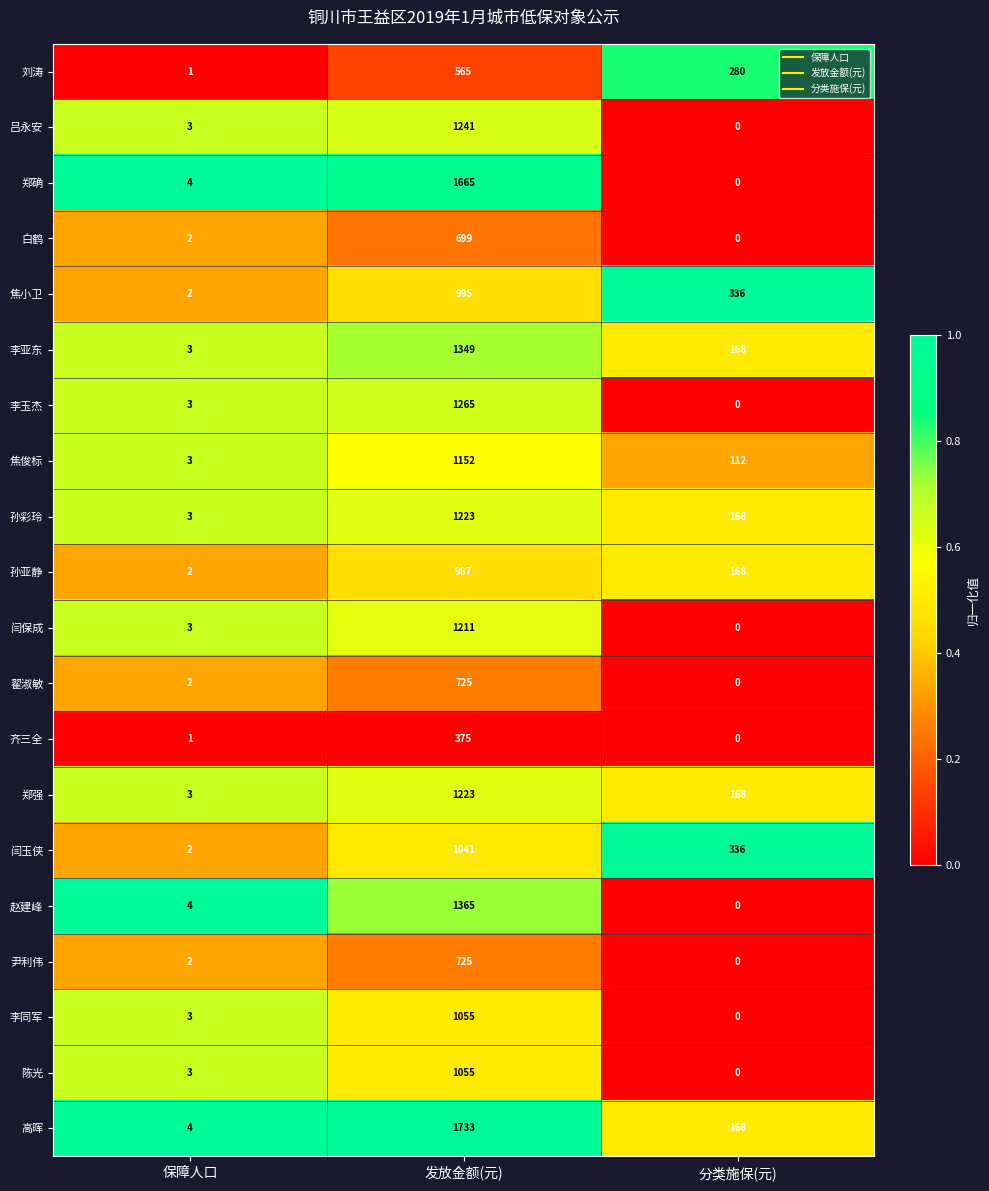

How many distinct data groups are displayed?

20